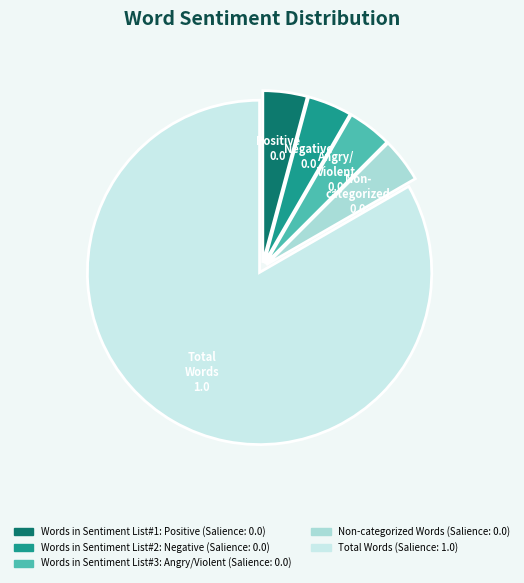

Does any single category account for the majority?

Yes